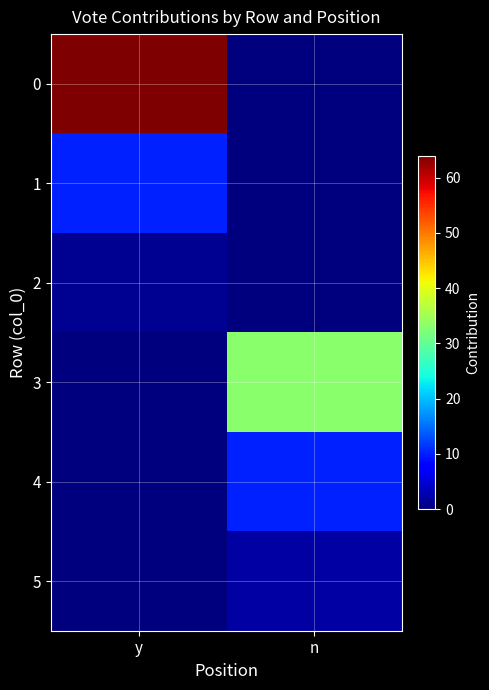

What is the spread (max minus min) of values at y?

64